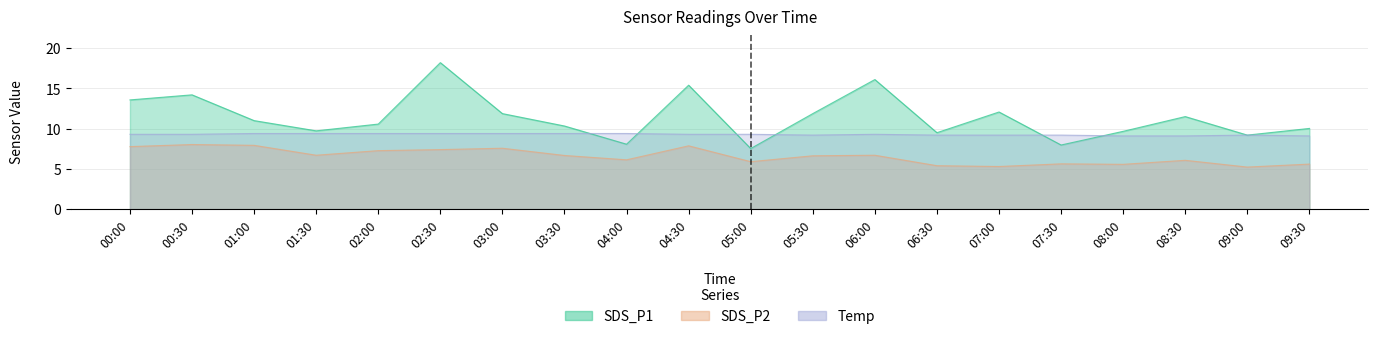

At which category is the sum across all series the highest?

02:30